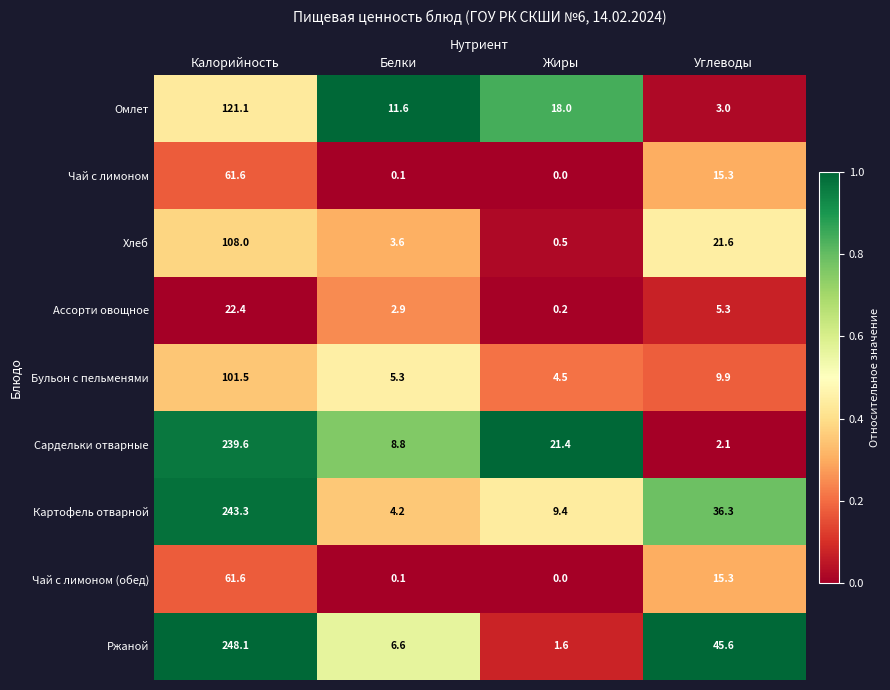

Where does the Чай с лимоном series first go above 15?

Калорийность